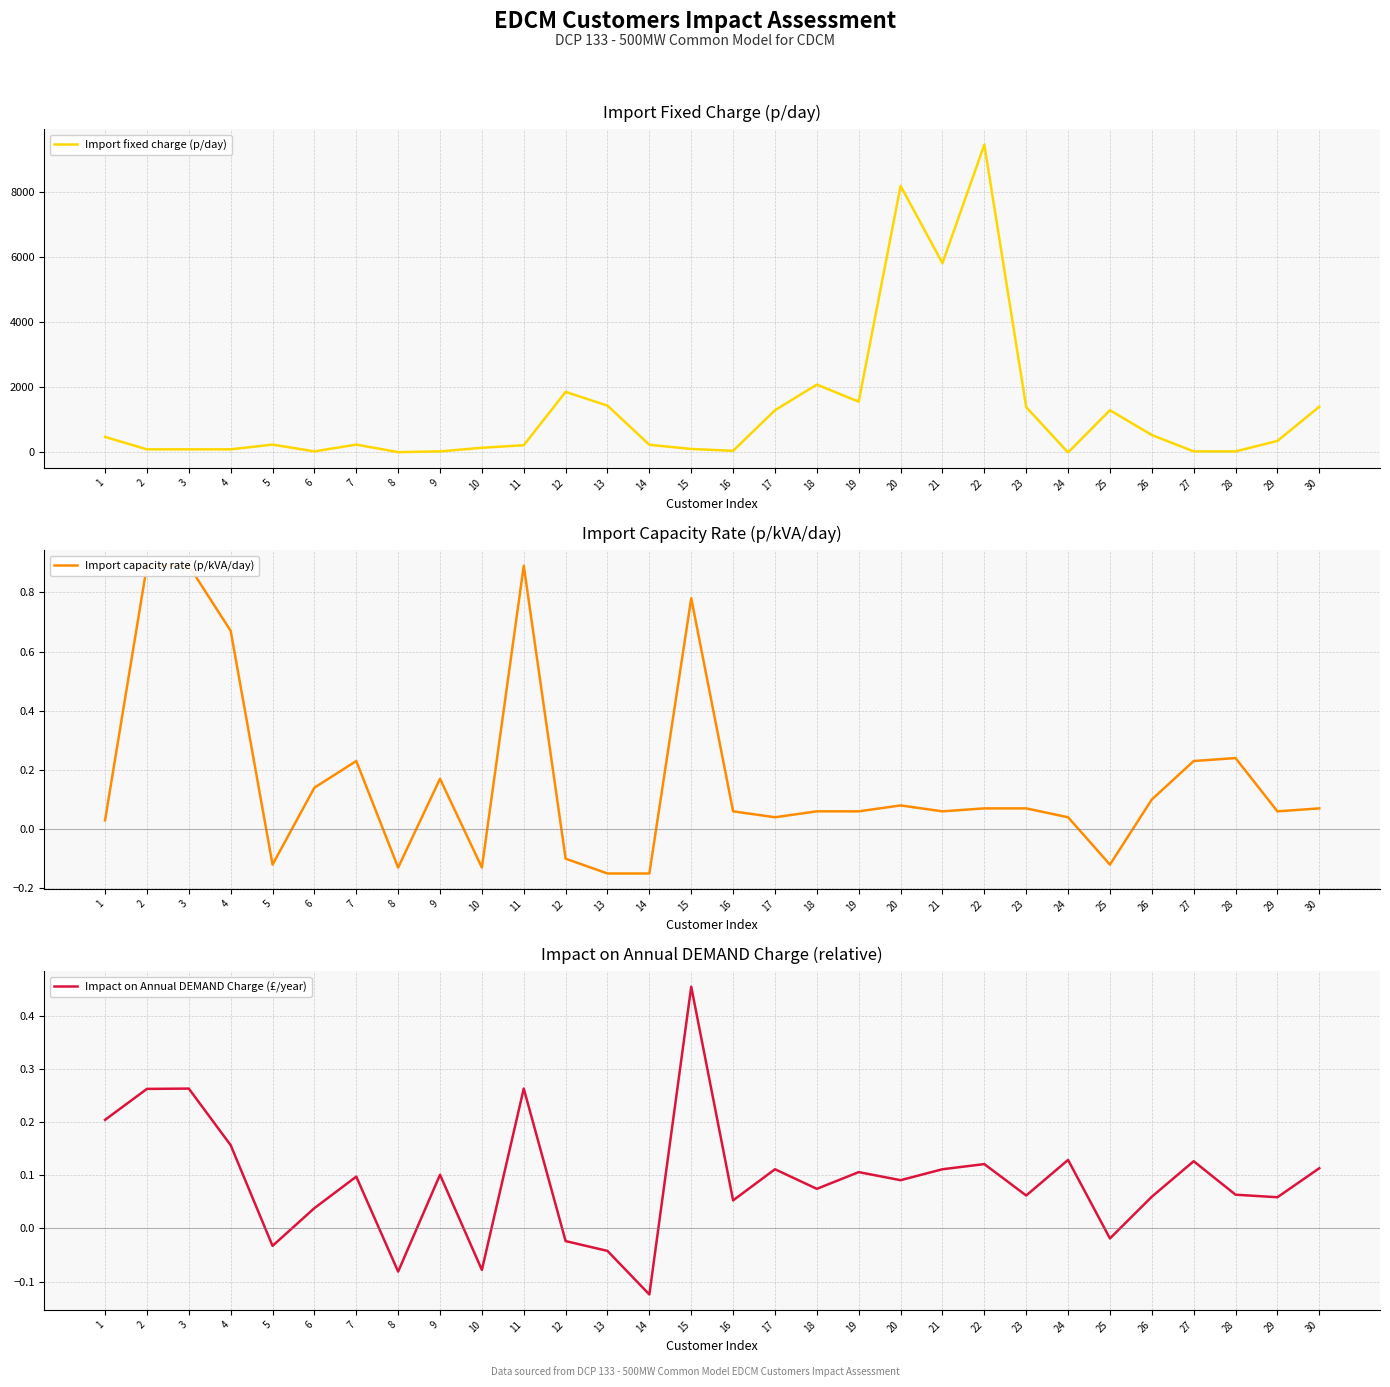

Where is the first local minimum for Import capacity rate (p/kVA/day)?

5